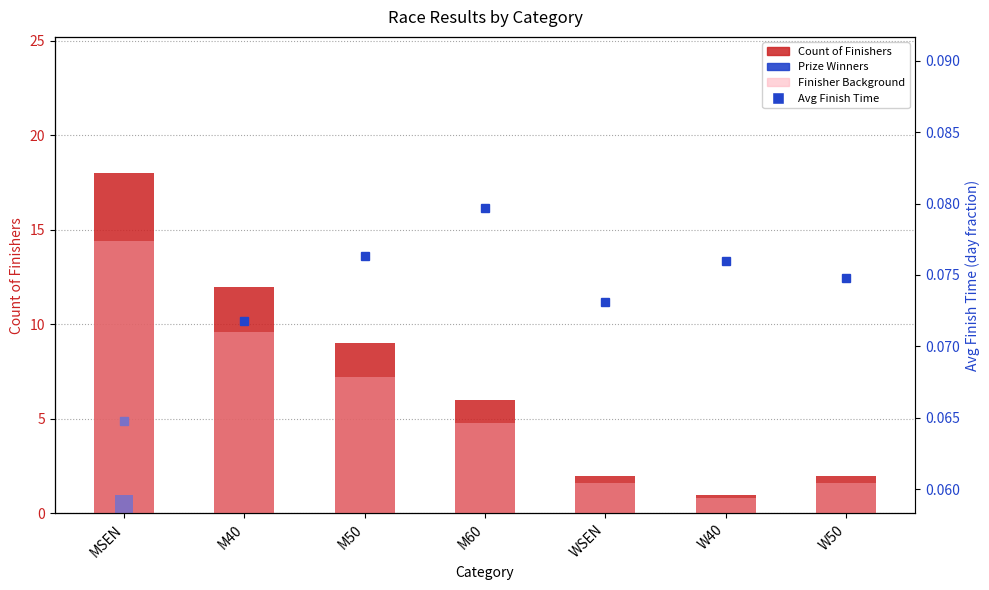

The Finisher Background series shows 5.0 at M40. True or false?

False